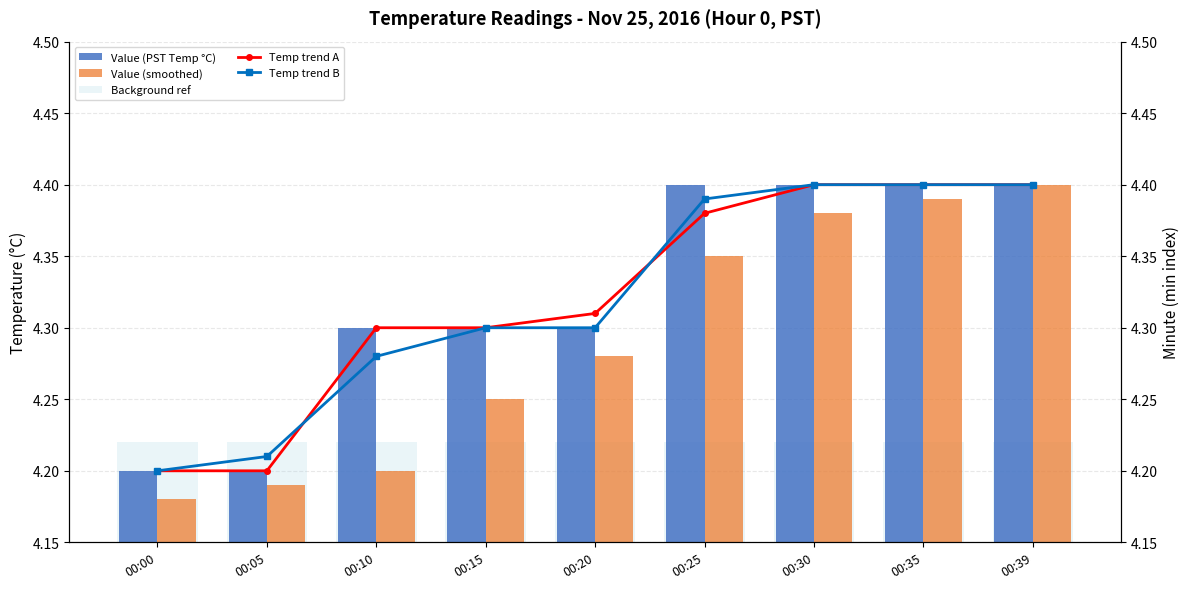

Which series has the largest total across all categories?

Value (PST Temp °C)